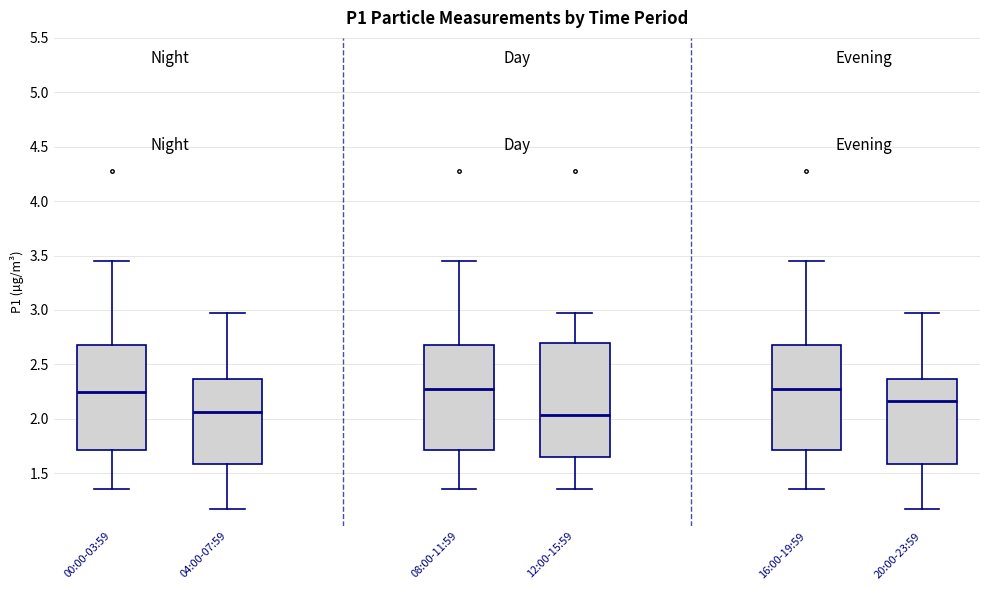

Comparing the boxes themselves (not the whiskers), which one is the tallest?

12:00-15:59